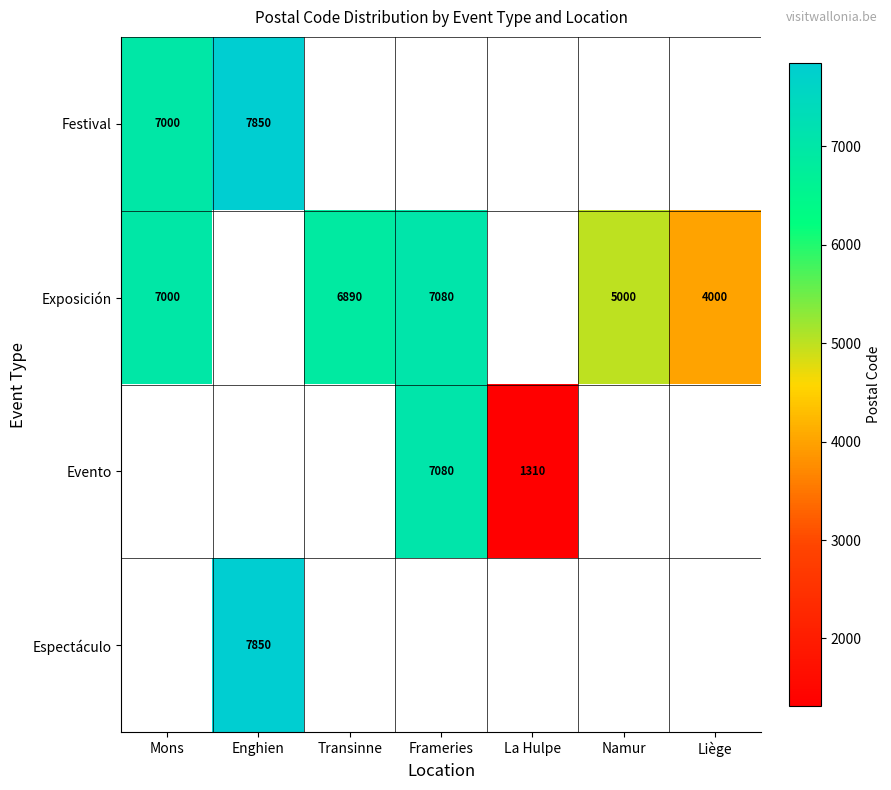

The Exposición series shows 1014 at Namur. True or false?

False